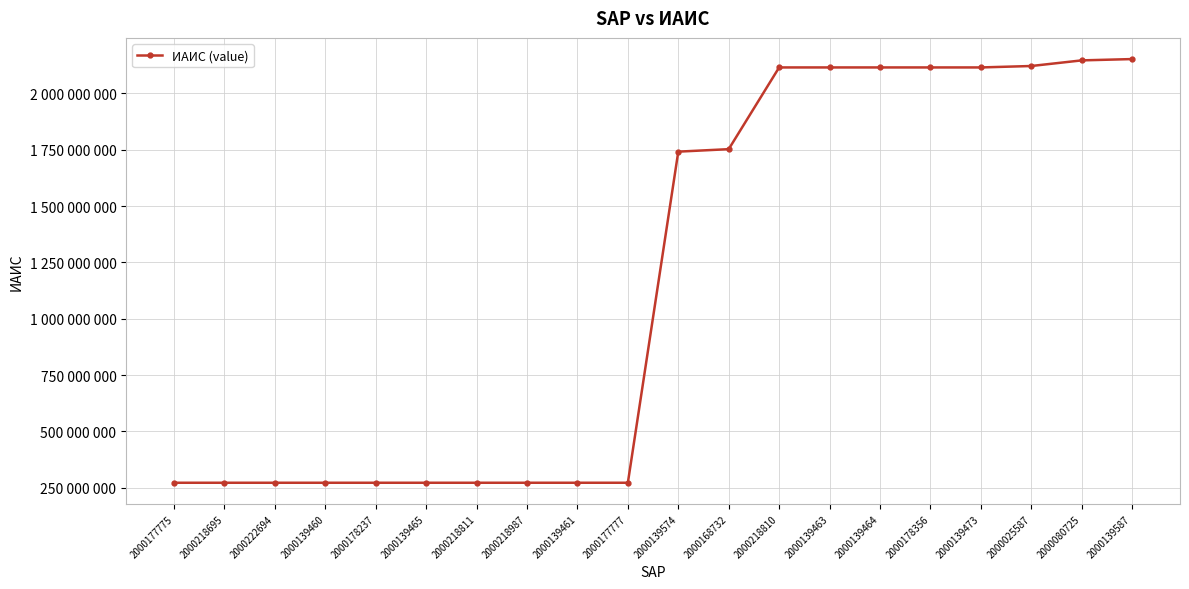

What is the approximate value at 2000139464, to the nearest 50?

2114993800